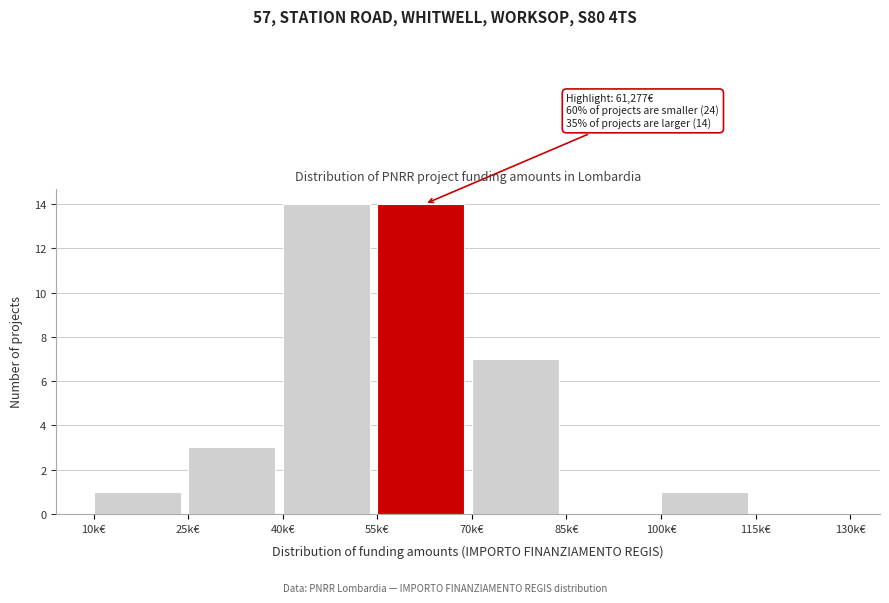

Reading left to right, extract all data points from this chart.

10k€=1	25k€=3	40k€=14	55k€=14	70k€=7	85k€=0	100k€=1	115k€=0